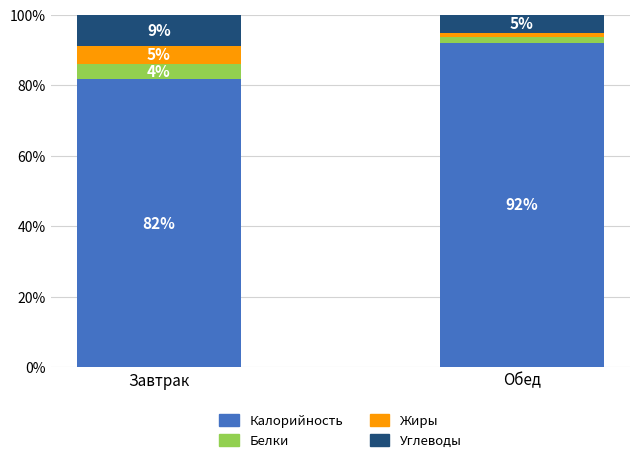

True or false: Калорийность has a value of 43.5 at Обед.

False